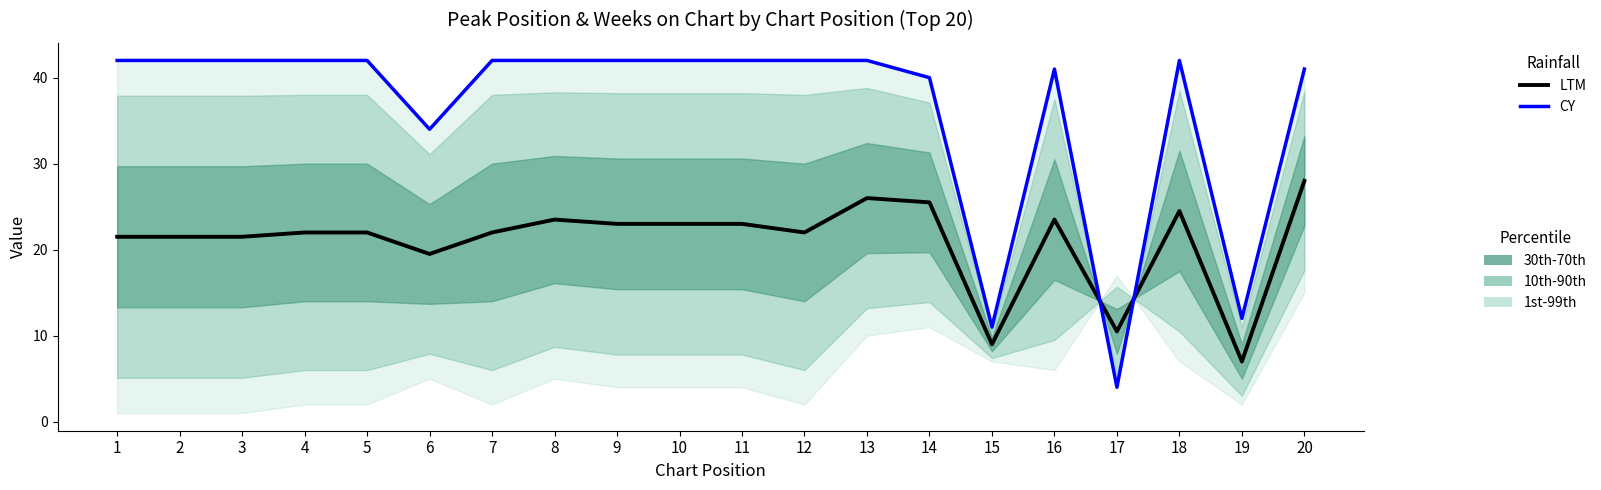

Reading left to right, list all the values displayed in this chart.

LTM: 1=21.5	2=21.5	3=21.5	4=22.0	5=22.0	6=19.5	7=22.0	8=23.5	9=23.0	10=23.0	11=23.0	12=22.0	13=26.0	14=25.5	15=9.0	16=23.5	17=10.5	18=24.5	19=7.0	20=28.0
CY: 1=42.0	2=42.0	3=42.0	4=42.0	5=42.0	6=34.0	7=42.0	8=42.0	9=42.0	10=42.0	11=42.0	12=42.0	13=42.0	14=40.0	15=11.0	16=41.0	17=4.0	18=42.0	19=12.0	20=41.0